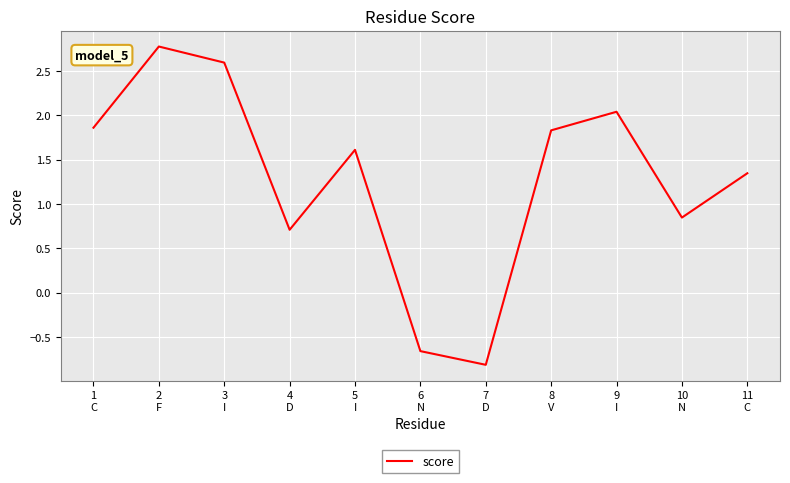

How many interior local peaks (higher than both neighbors) does the data have?

3